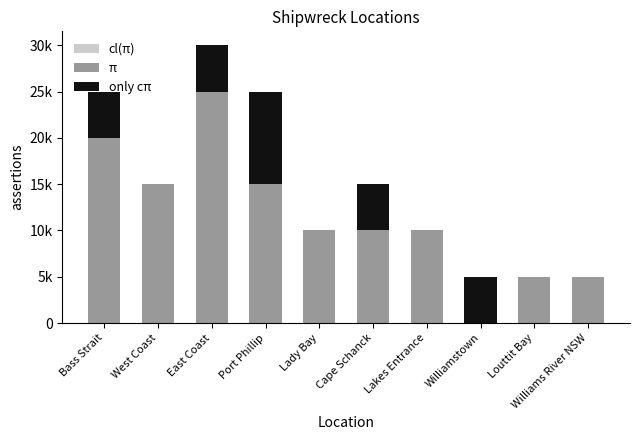

Which category has the highest value in the only cπ series?

Port Phillip